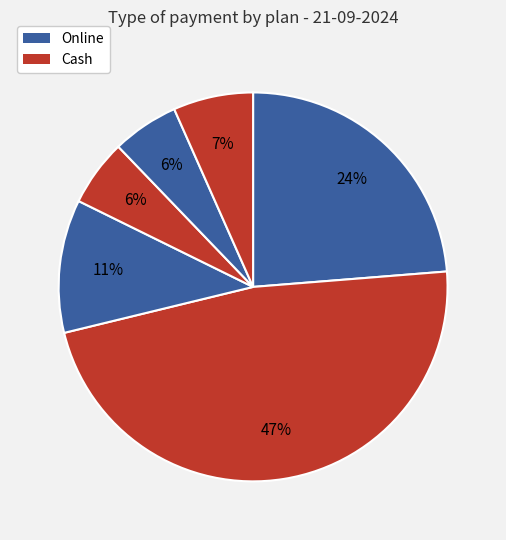

Count the number of slices in the pie.

6